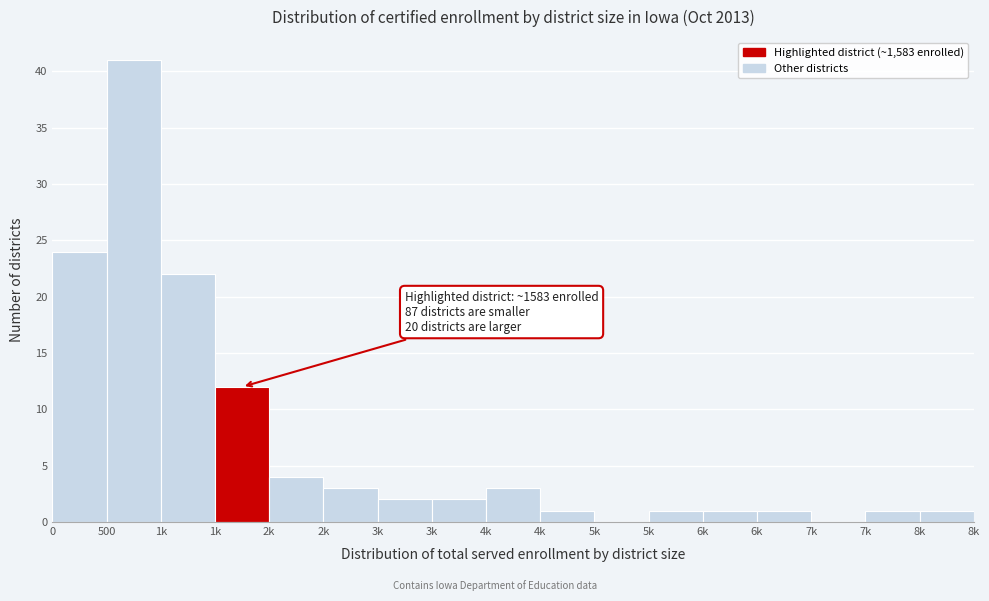

How many data points does each series have?

17